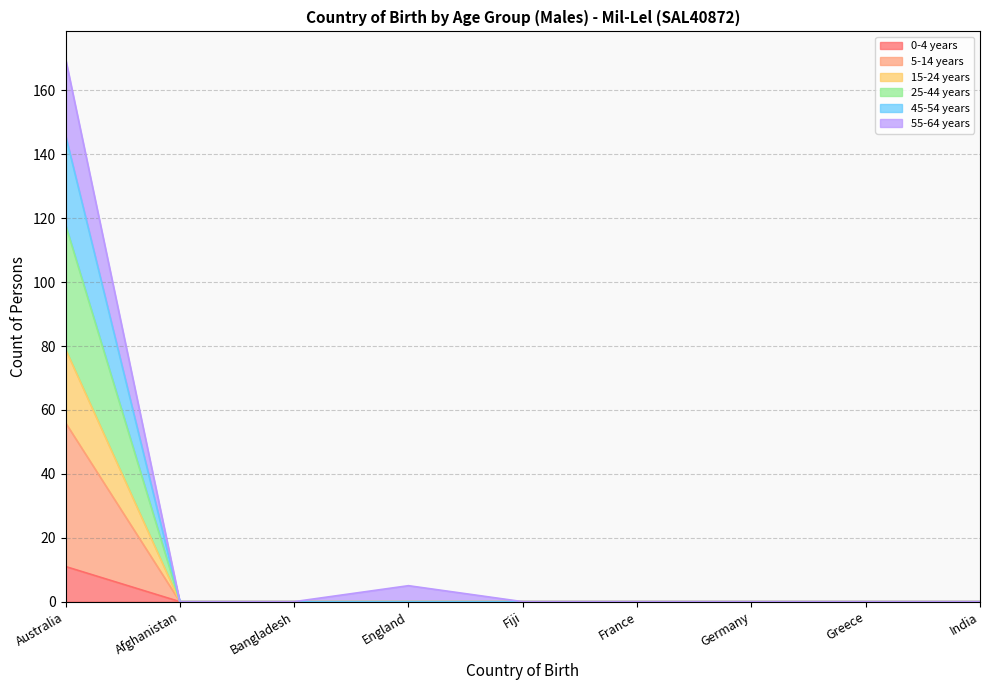

What is the greatest value displayed?

170